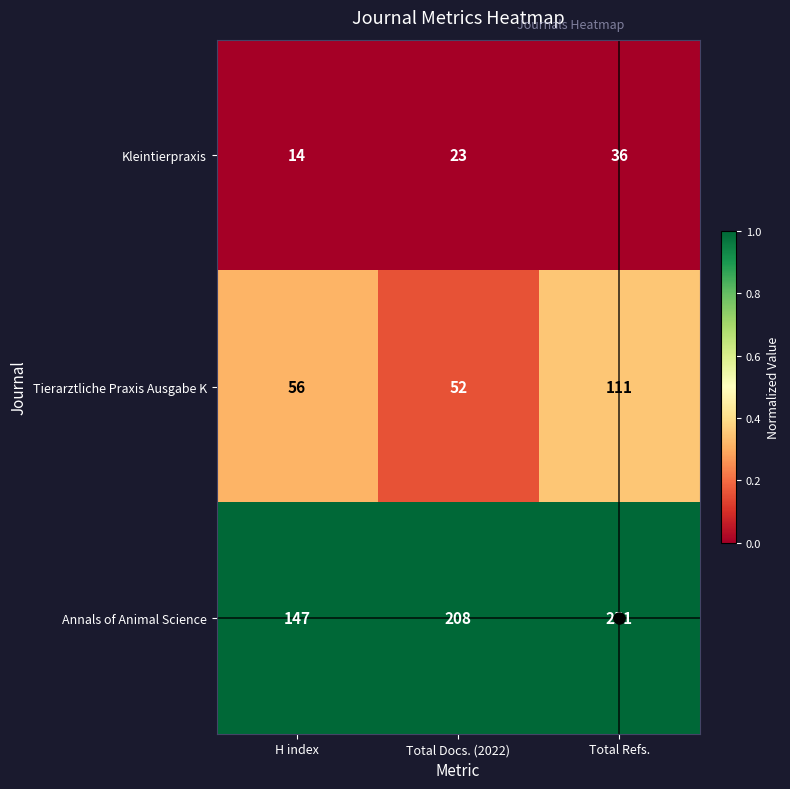

The value of Tierarztliche Praxis Ausgabe K at H index is 86. True or false?

False